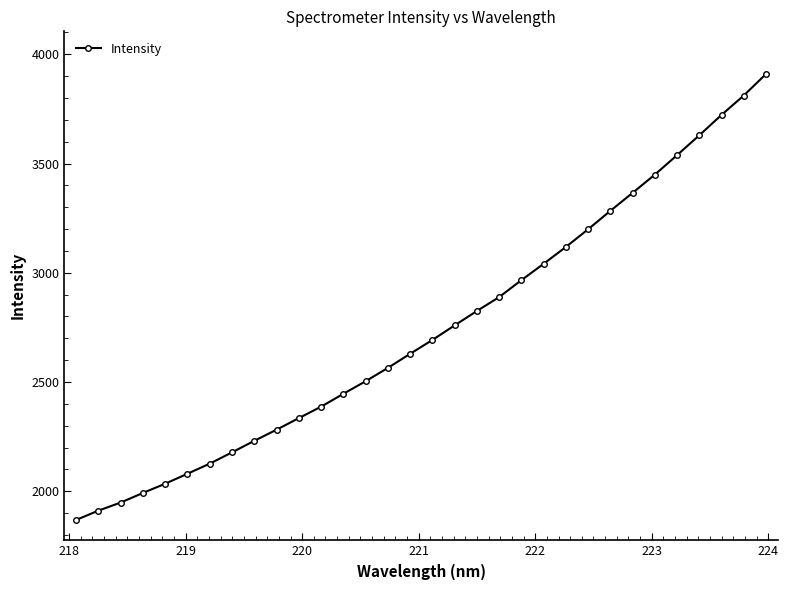

What is the minimum value shown in the chart?

1868.4